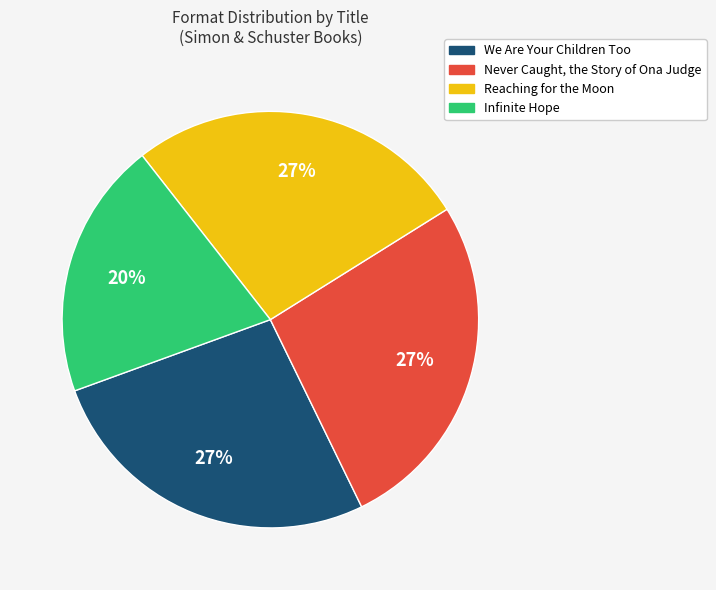

True or false: Infinite Hope accounts for 20% of the total.

True